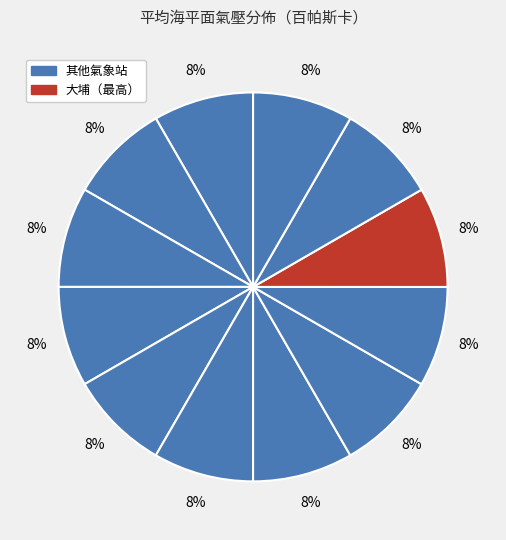

How many segments does this pie chart have?

12